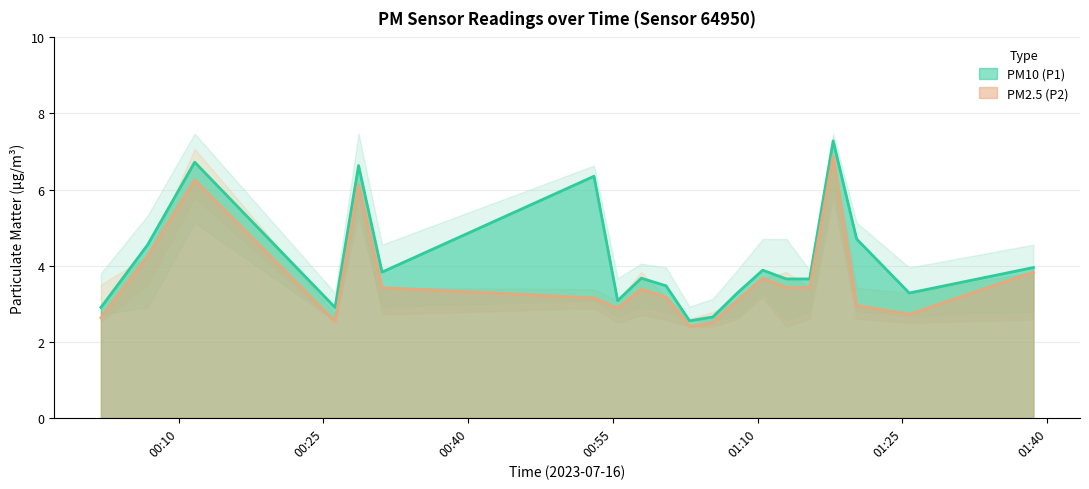

Which series has the widest spread of values?

PM10 (P1)